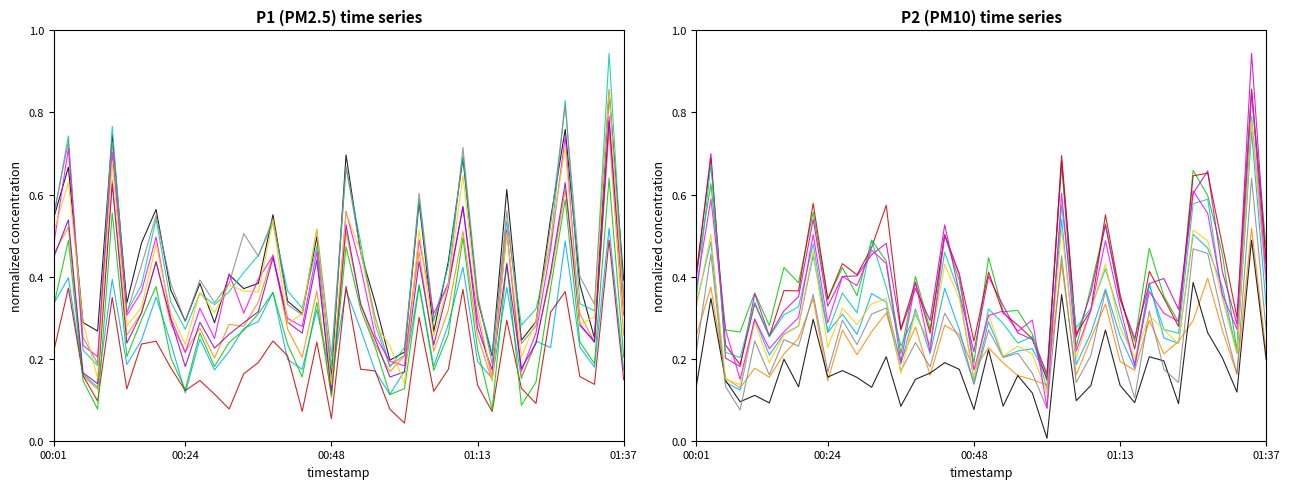

How many times do P1 and P2 cross each other?

18